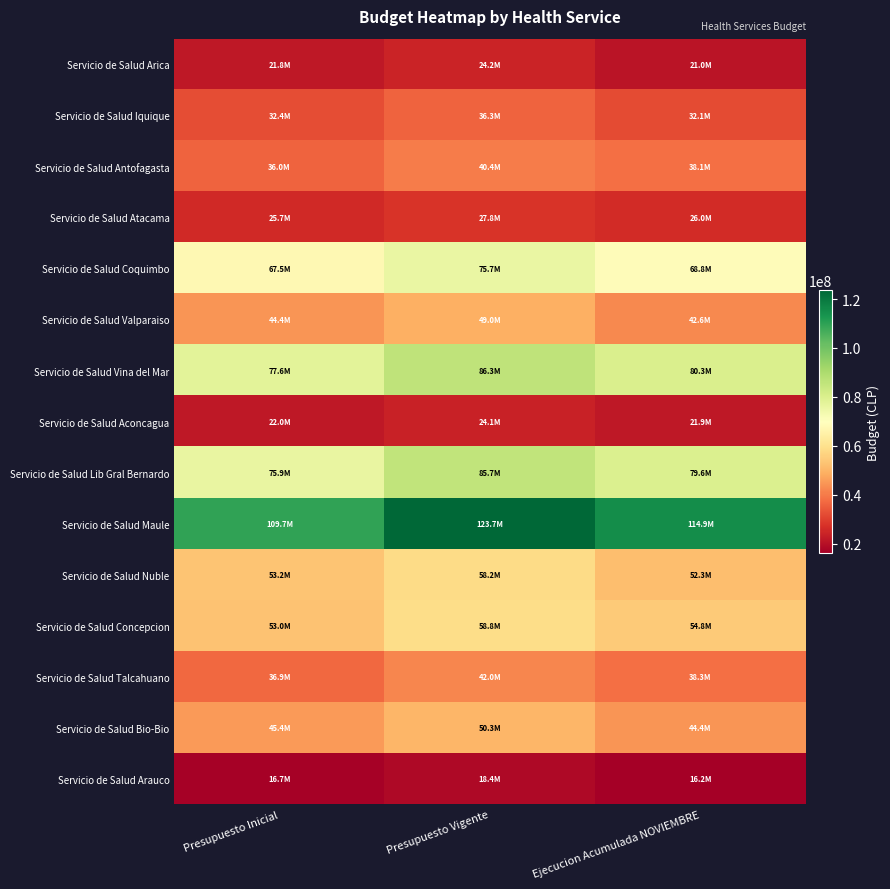

Rank the series at Ejecucion Acumulada NOVIEMBRE from lowest to highest value.

Servicio de Salud Arauco, Servicio de Salud Arica, Servicio de Salud Aconcagua, Servicio de Salud Atacama, Servicio de Salud Iquique, Servicio de Salud Antofagasta, Servicio de Salud Talcahuano, Servicio de Salud Valparaiso, Servicio de Salud Bio-Bio, Servicio de Salud Nuble, Servicio de Salud Concepcion, Servicio de Salud Coquimbo, Servicio de Salud Lib Gral Bernardo, Servicio de Salud Vina del Mar, Servicio de Salud Maule